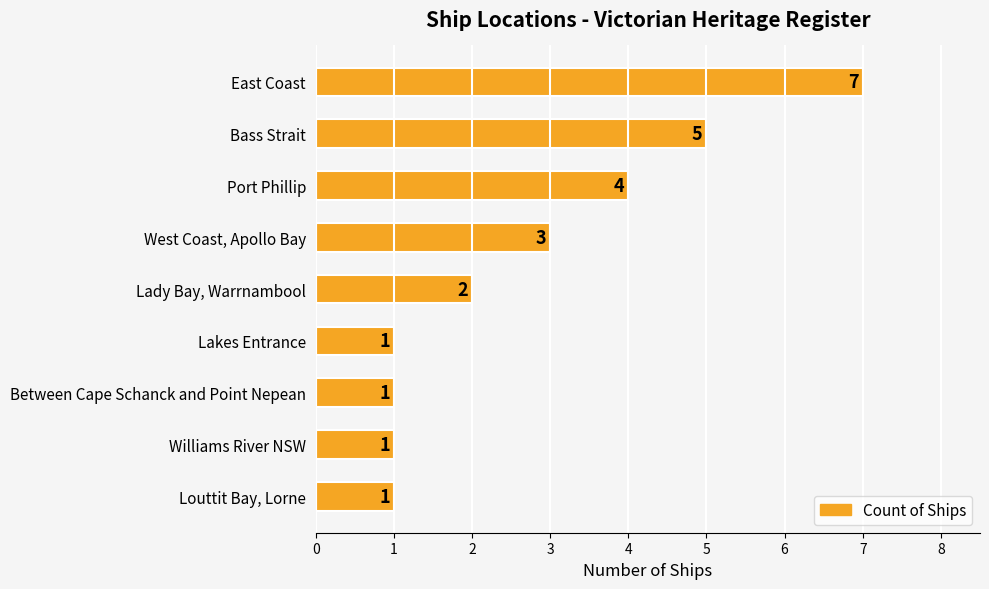

At which category does the chart reach its peak across all series?

East Coast